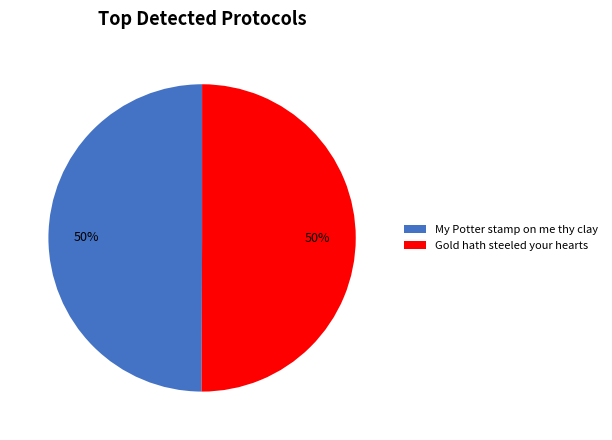

Is the sum of Gold hath steeled your hearts and My Potter stamp on me thy clay greater than half?

Yes